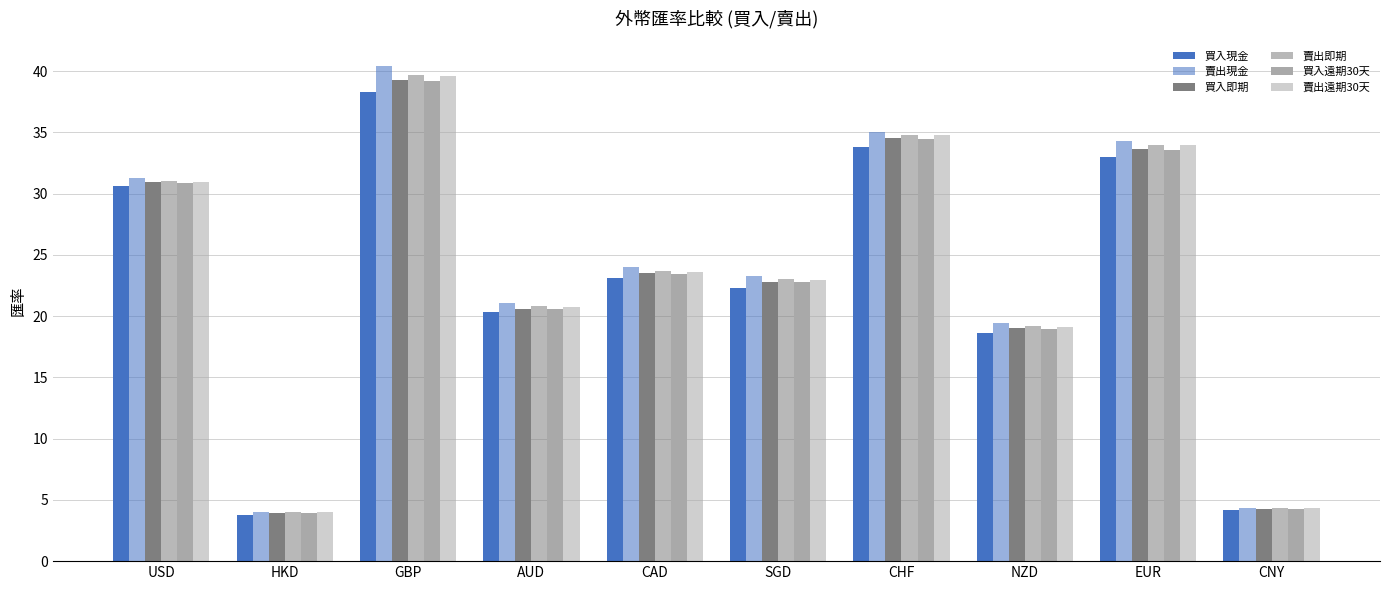

Are the bars horizontal?

No